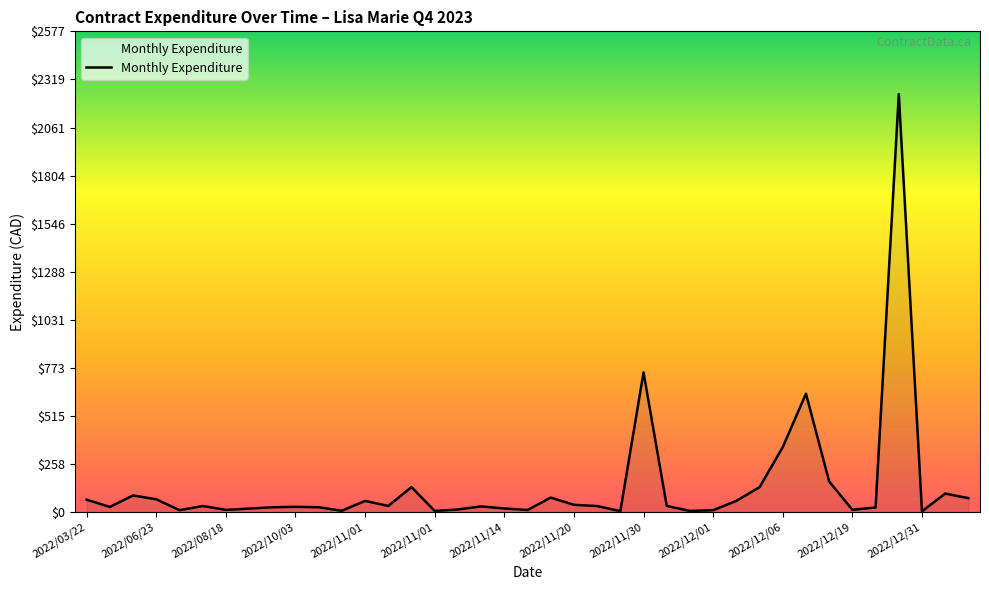

What is the greatest value displayed?

2240.7